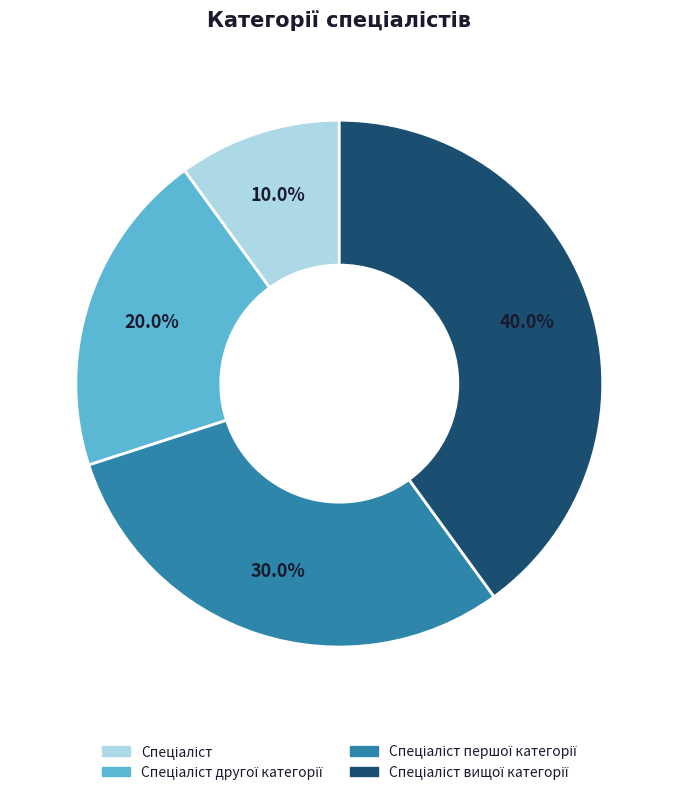

Does any single category account for the majority?

No